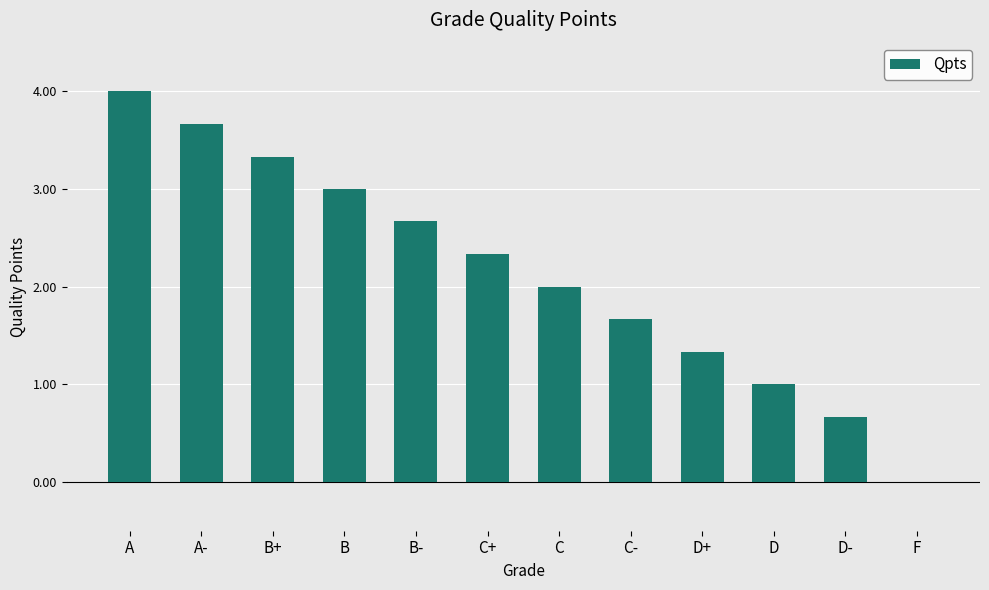

At which label is the value closest to 2?

C